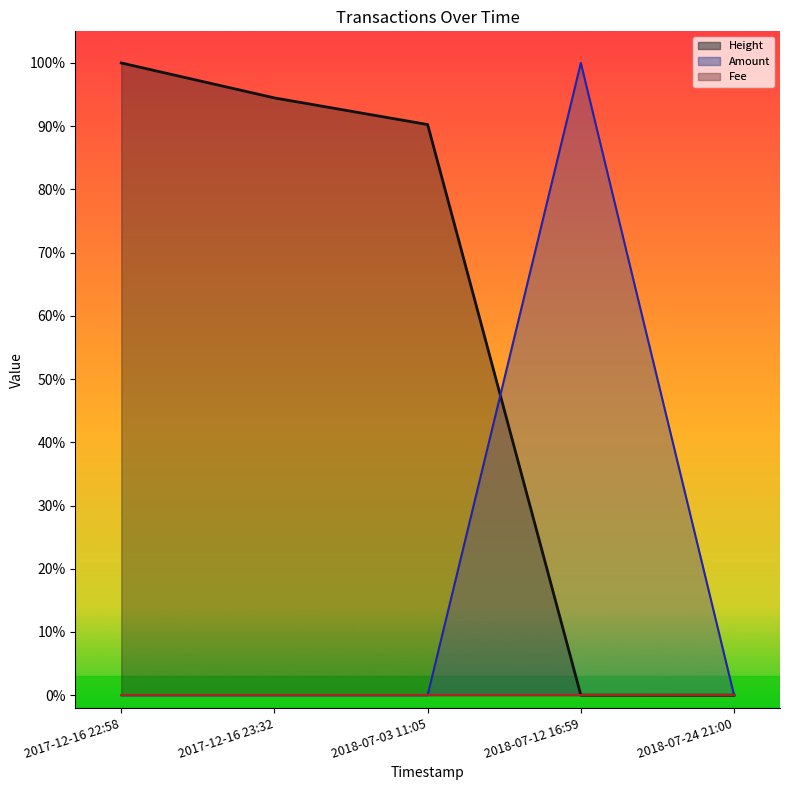

What is the total value across all series at 2018-07-03 11:05?

0.9